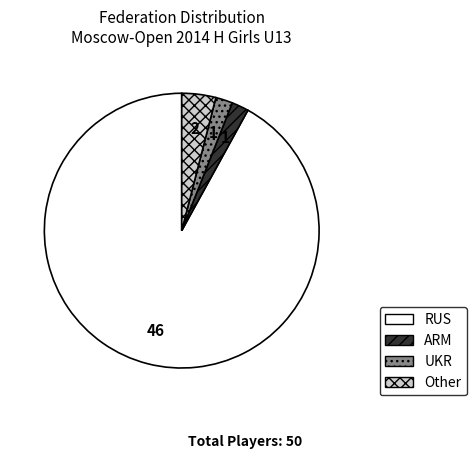

The Other slice represents 4% of the pie. True or false?

True